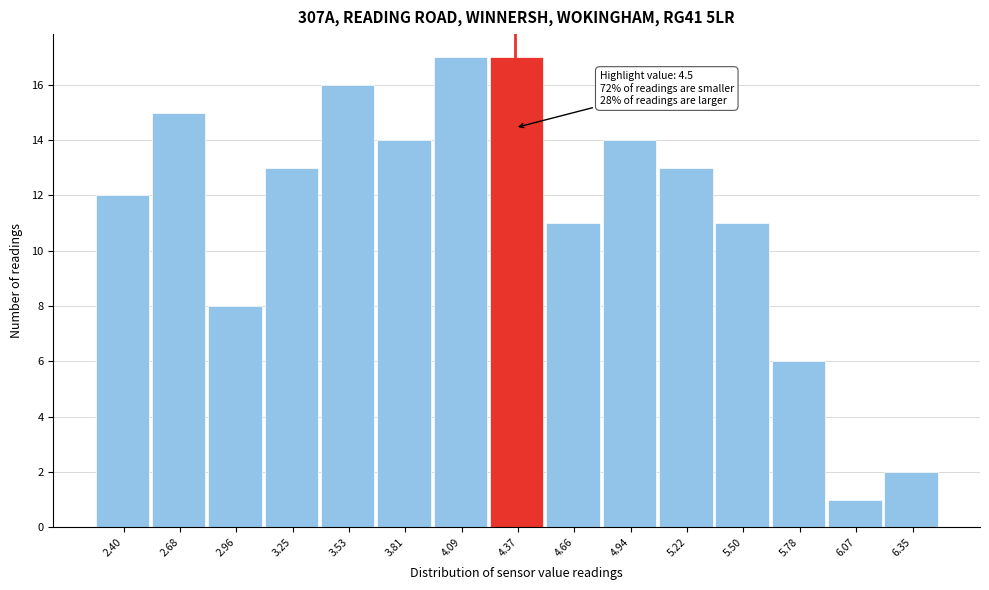

Reading left to right, what are all the values shown in this chart?

2.40=12	2.68=15	2.96=8	3.25=13	3.53=16	3.81=14	4.09=17	4.37=17	4.66=11	4.94=14	5.22=13	5.50=11	5.78=6	6.07=1	6.35=2